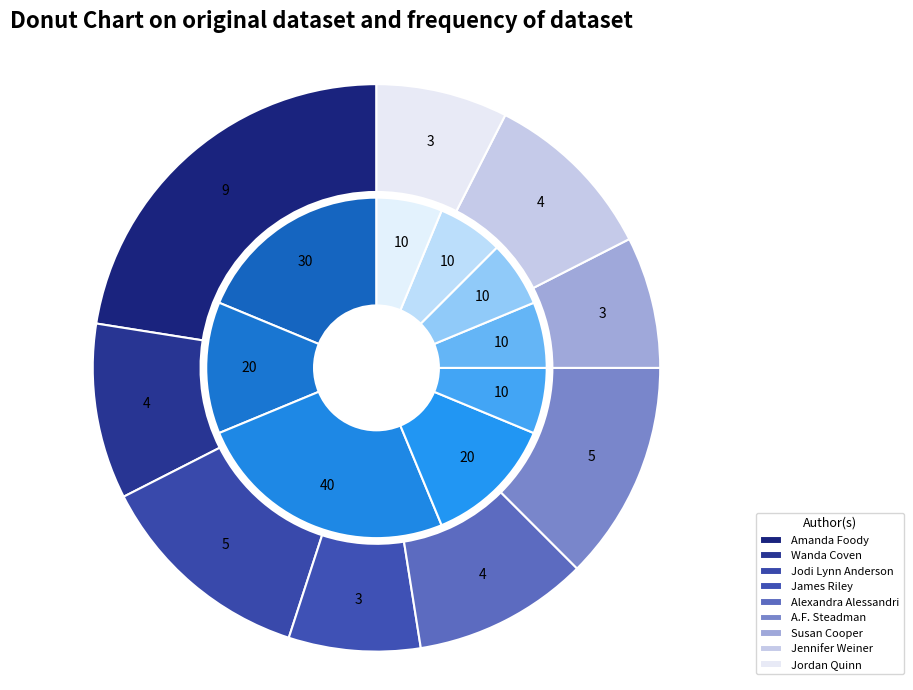

Does Amanda Foody account for over 50% of the chart?

No